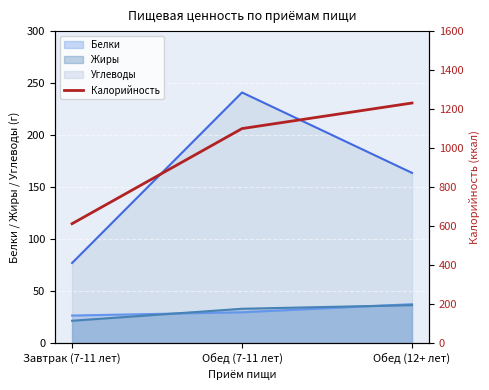

What is the label of the 3rd point from the left?

Обед (12+ лет)